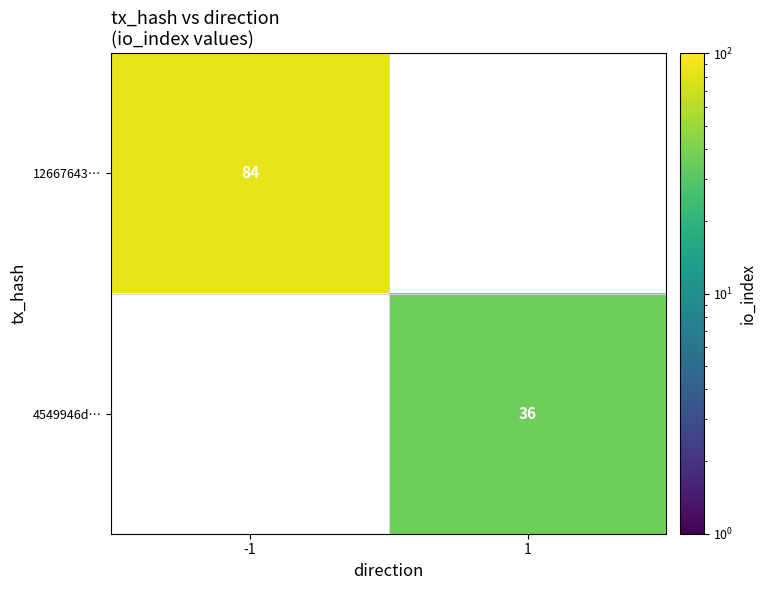

The value of 4549946d… at 1 is 19. True or false?

False